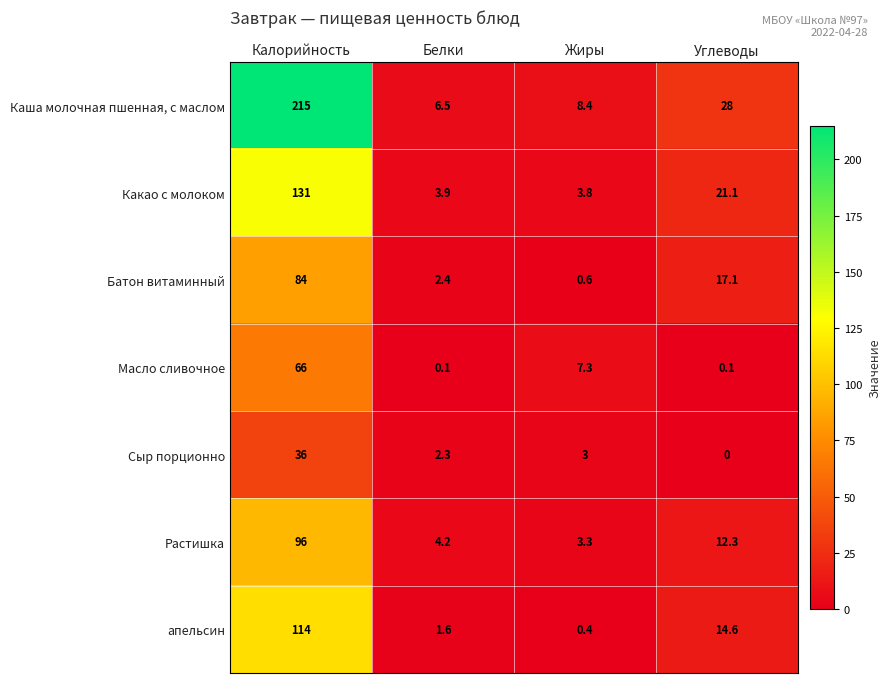

What is the sum of the Сыр порционно values at Белки and Жиры?

5.3